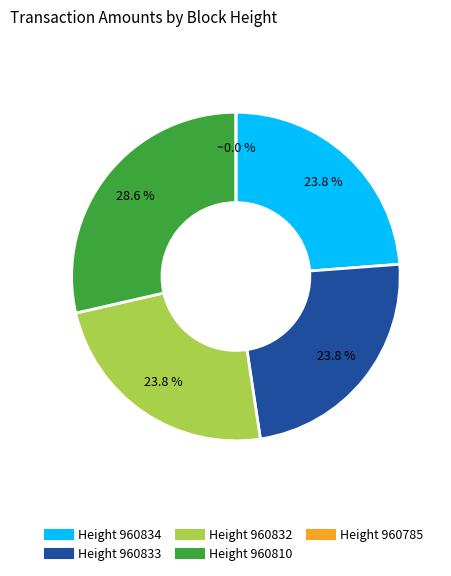

Which category has the biggest portion of the pie?

960810